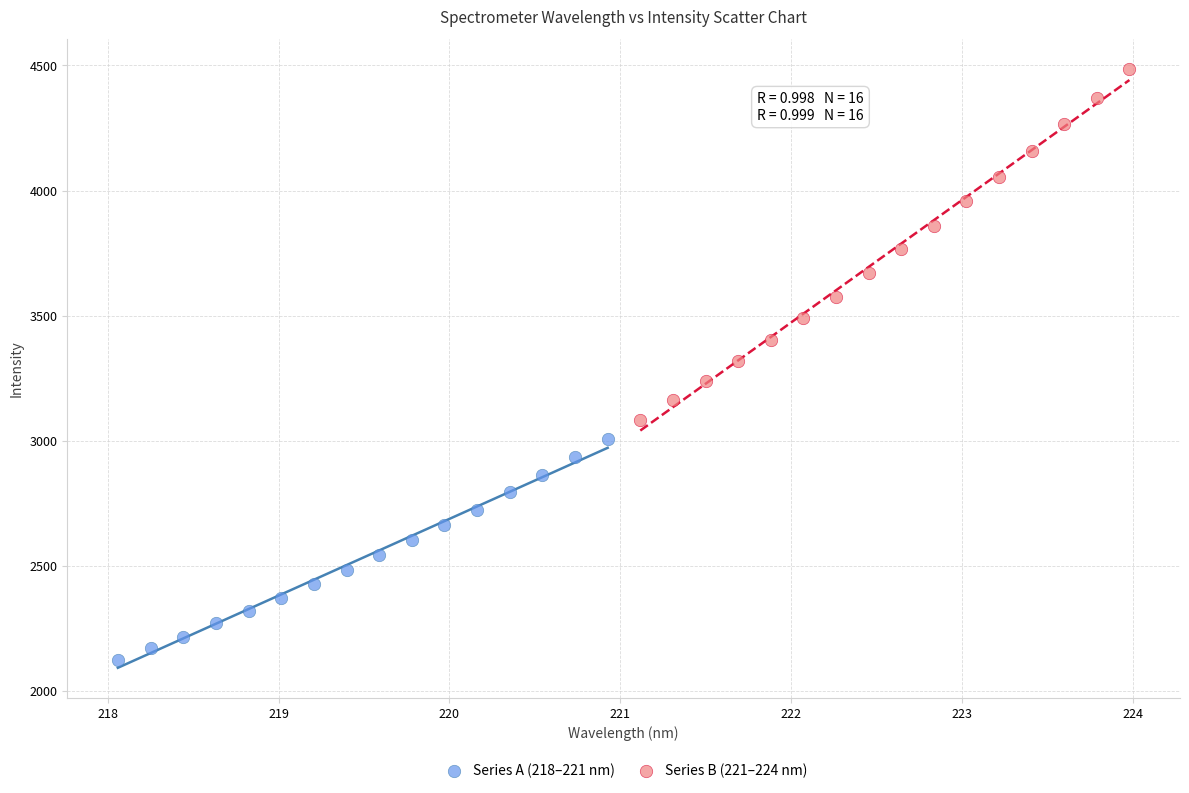

Which series has the widest spread of Y values?

Series B (221–224 nm)